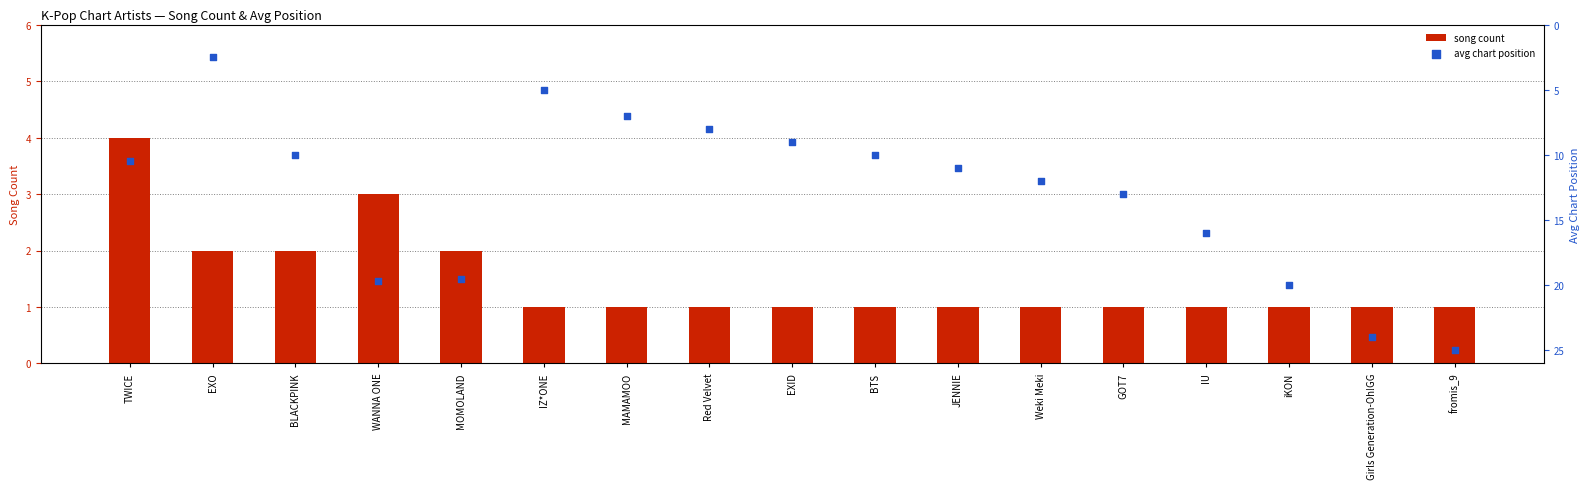

Which series has the largest total across all categories?

avg chart position